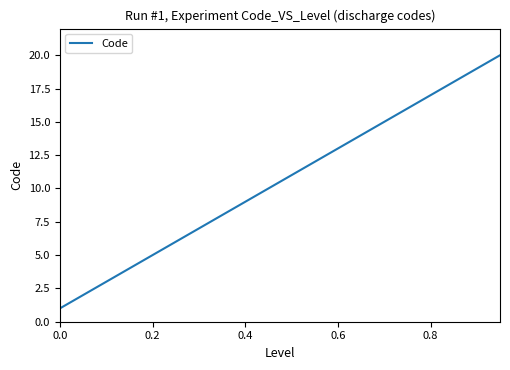

What is the greatest value displayed?

20